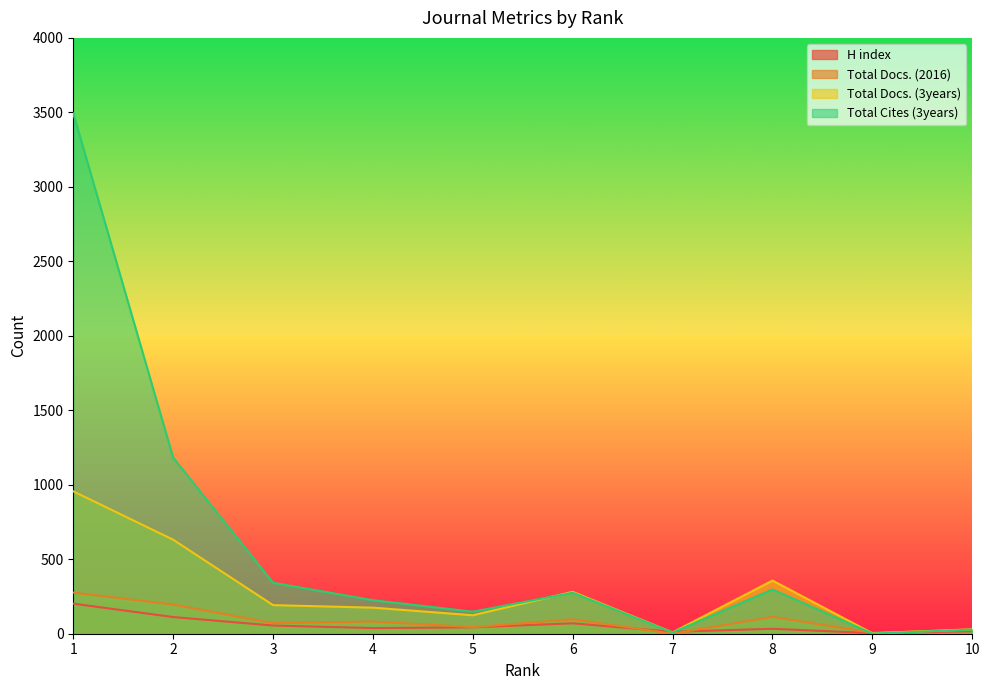

Rank the series at 1 from highest to lowest value.

Total Cites (3years), Total Docs. (3years), Total Docs. (2016), H index